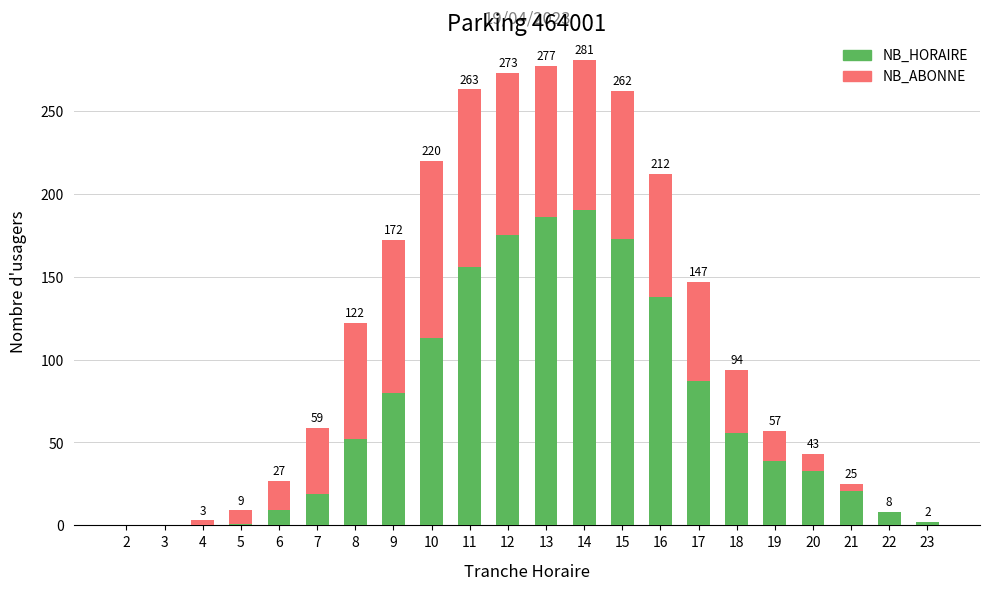

True or false: NB_HORAIRE has a value of 257 at 11.

False